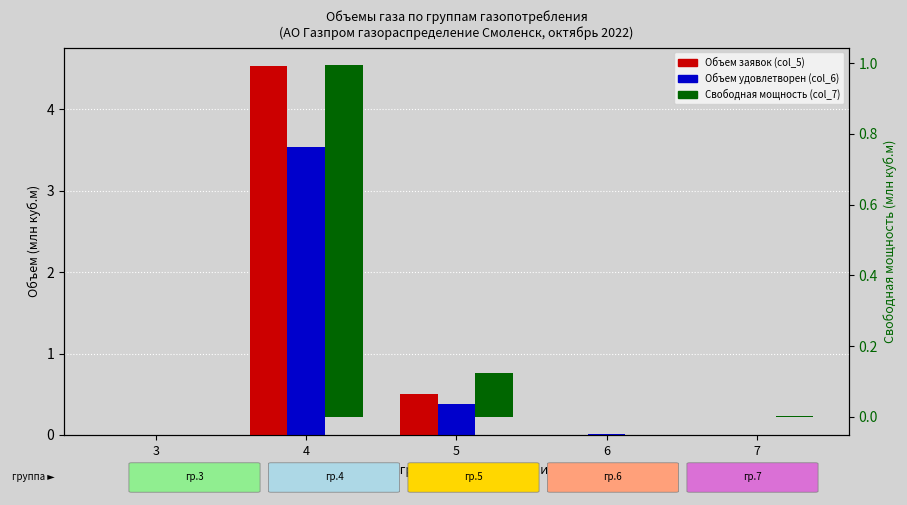

What is the value of the Объем заявок (col_5) bar at the 2nd from the left?

4.5